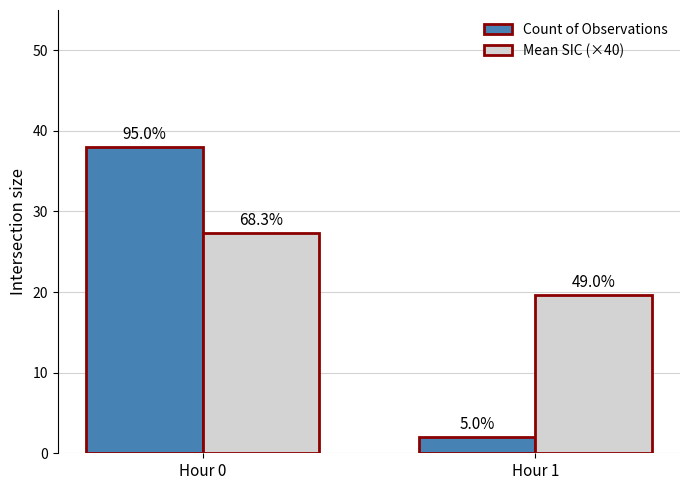

Reading left to right, transcribe all the data shown in this chart.

Count of Observations: 38.0	2.0
Mean SIC (×40): 27.3	19.6